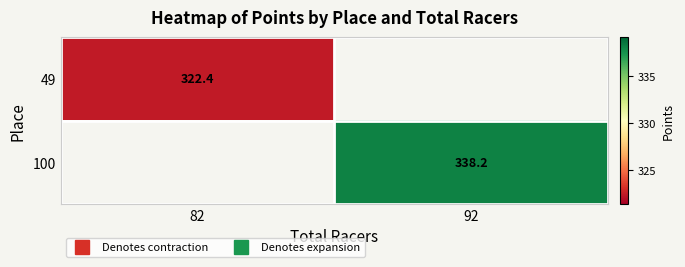

What is the approximate value of 49 at 82?

322.4